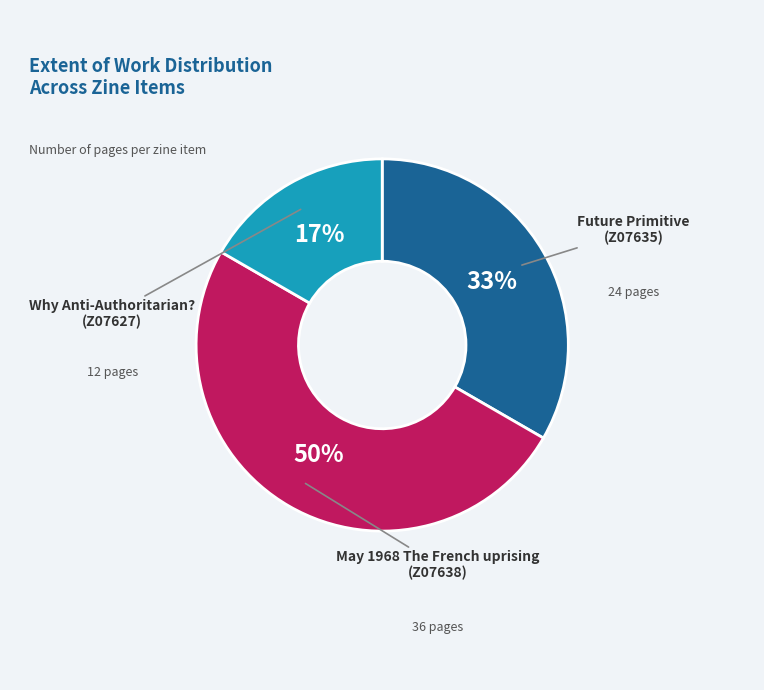

To the nearest percent, what is the average slice percentage?

33%